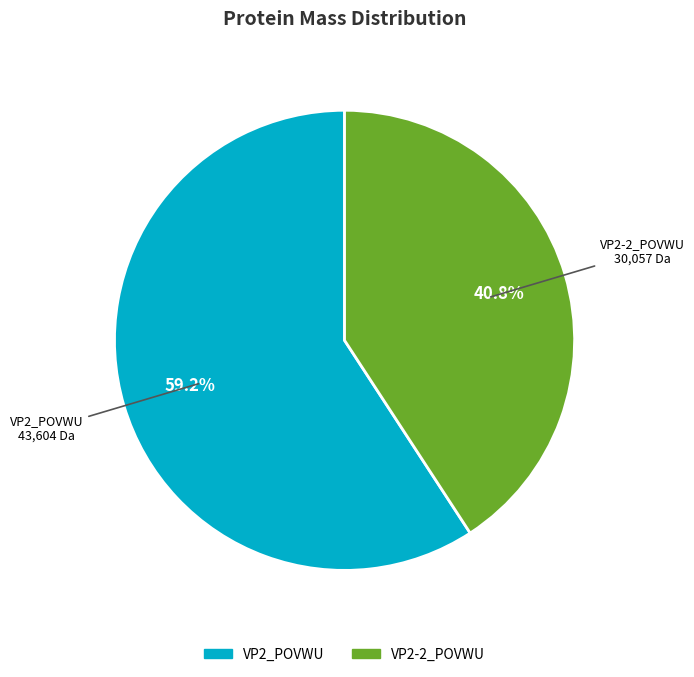

To the nearest percent, what percentage of the pie is VP2-2_POVWU?

41%